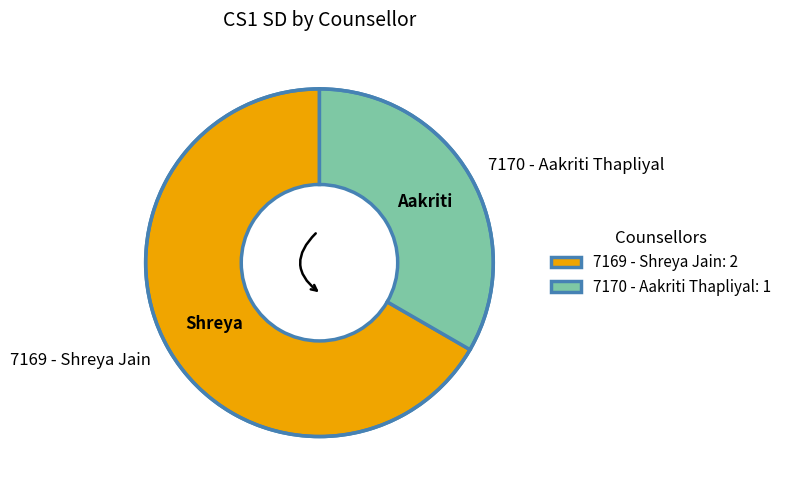

Rank the categories by value from highest to lowest.

7169 - Shreya Jain, 7170 - Aakriti Thapliyal